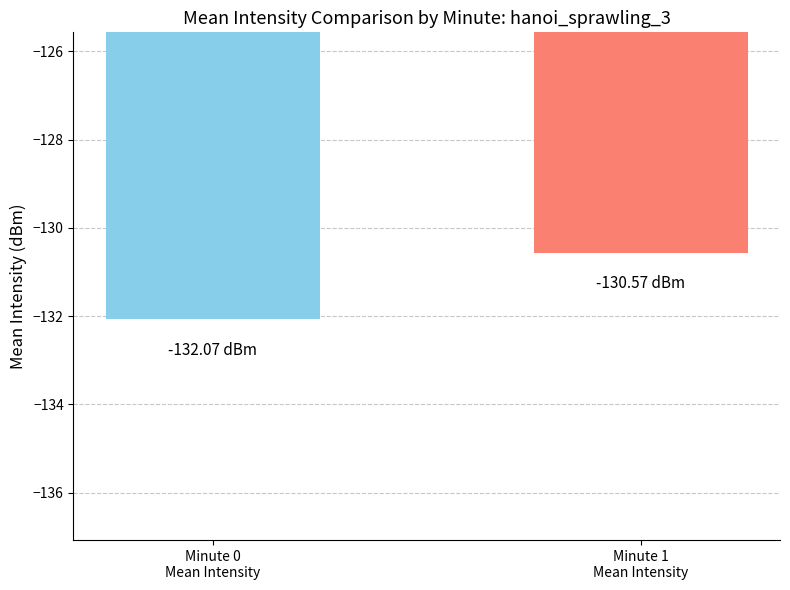

What is the label of the 1st bar from the left?

Minute 0
Mean Intensity